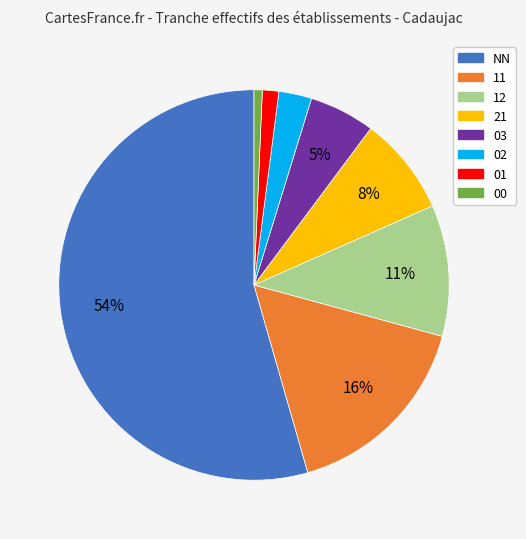

To the nearest percent, what portion does 03 represent?

5%